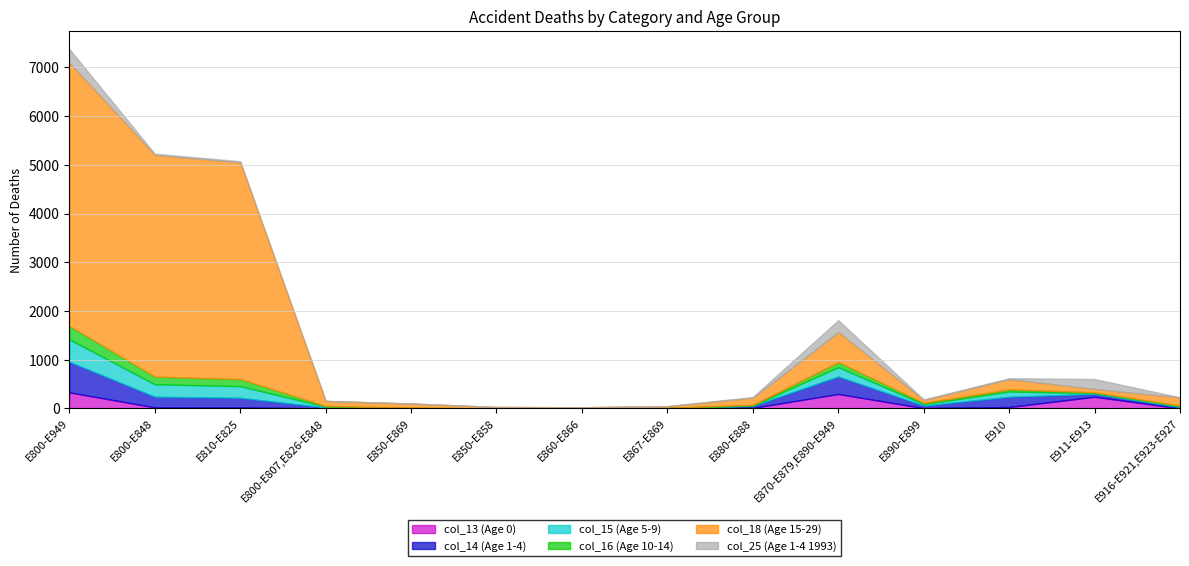

At which category does col_18 (Age 15-29) reach its first local valley?

E860-E866